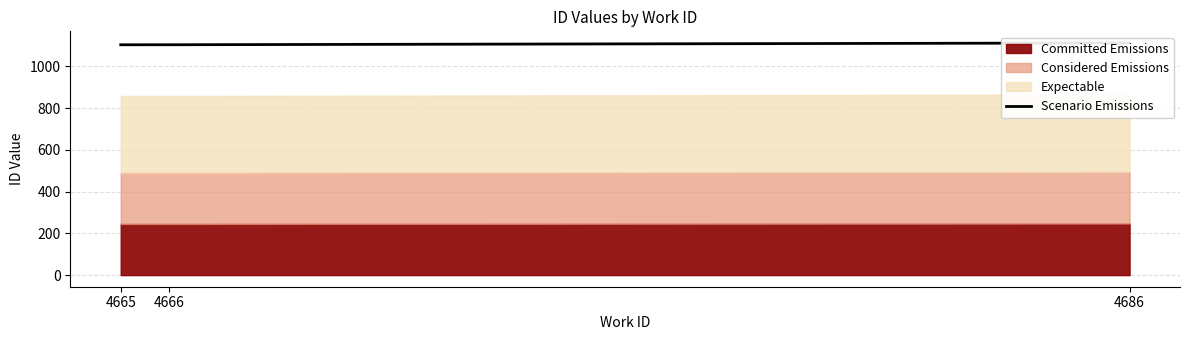

What is the ratio of the value at 4666 to the value at 4686?

1.0